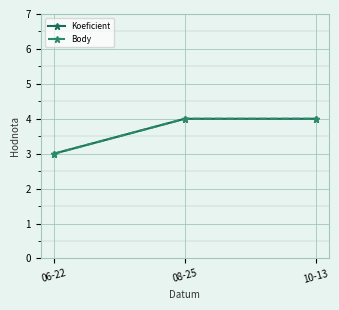

Is it true that Koeficient equals 5 at 06-22?

False